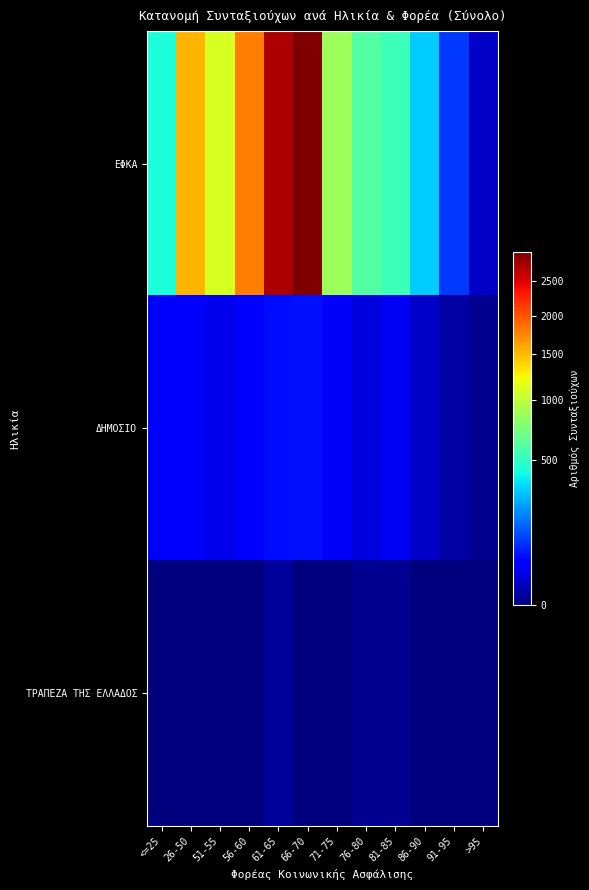

Which series has the largest total across all categories?

ΕΦΚΑ